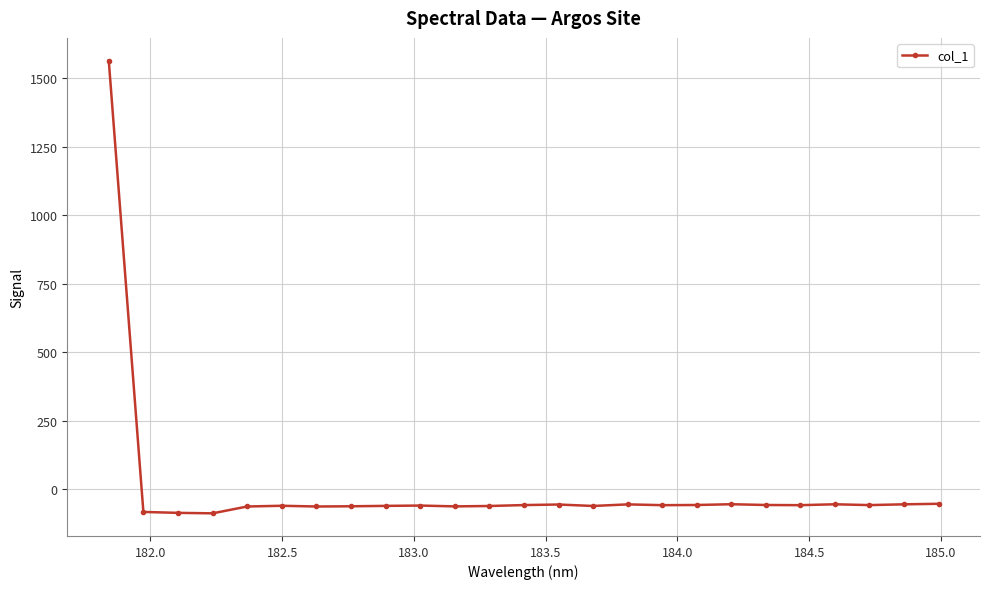

What is the value of the 6th point from the left?

-60.1